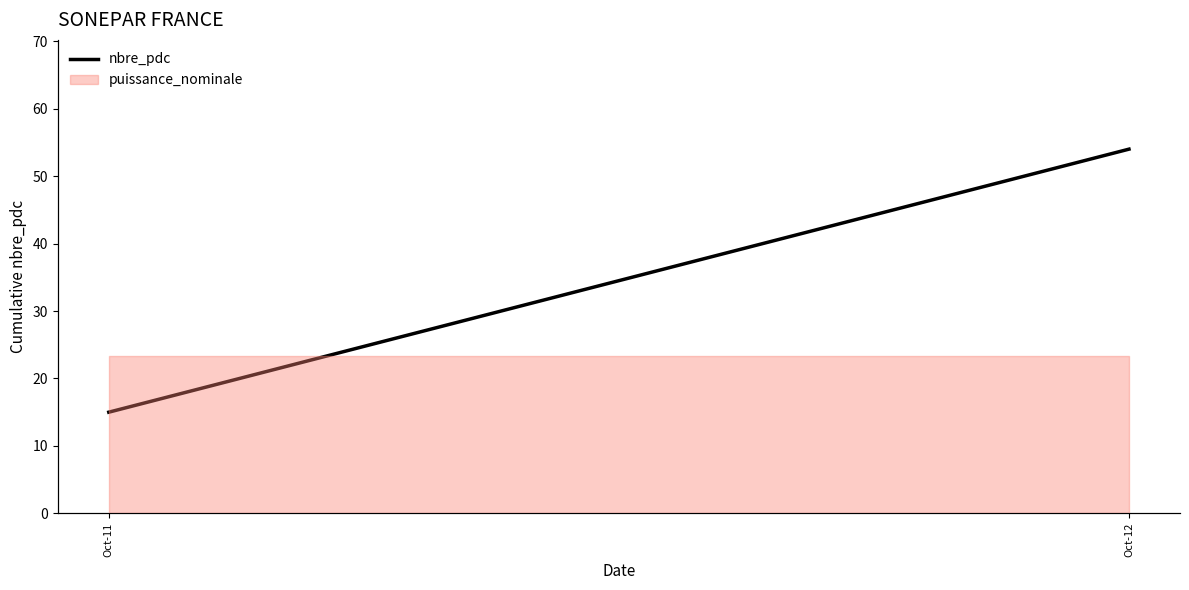

At which label is the value closest to 34?

Oct-11